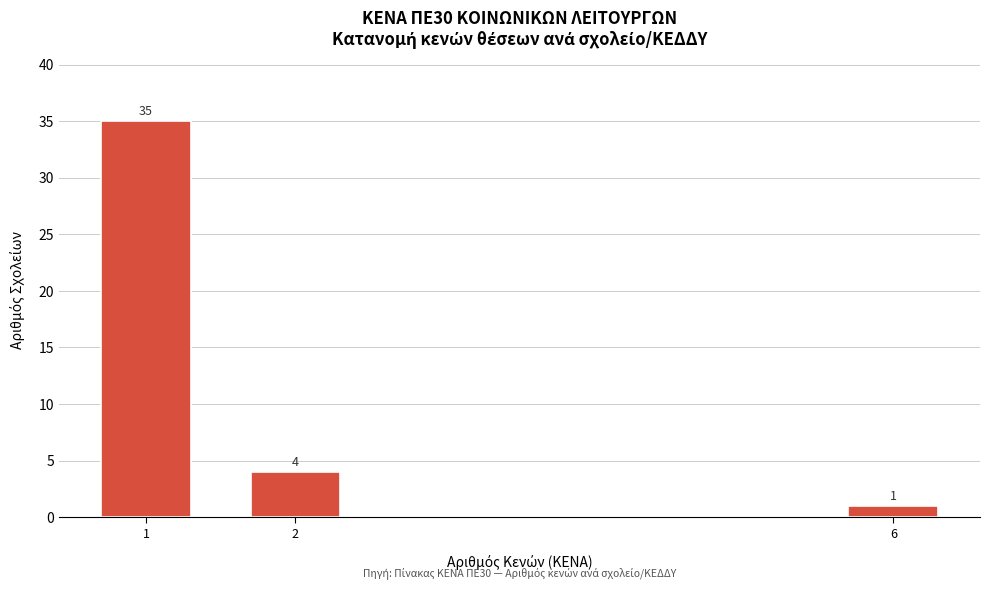

Reading left to right, list all the values displayed in this chart.

35	4	1